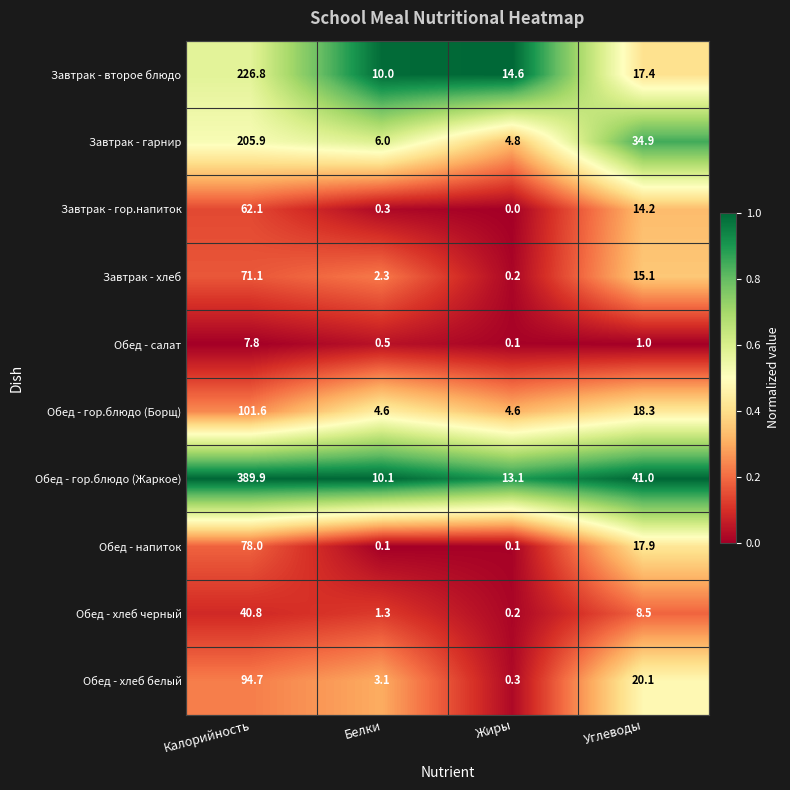

Which category has the highest value in the Завтрак - второе блюдо series?

Калорийность